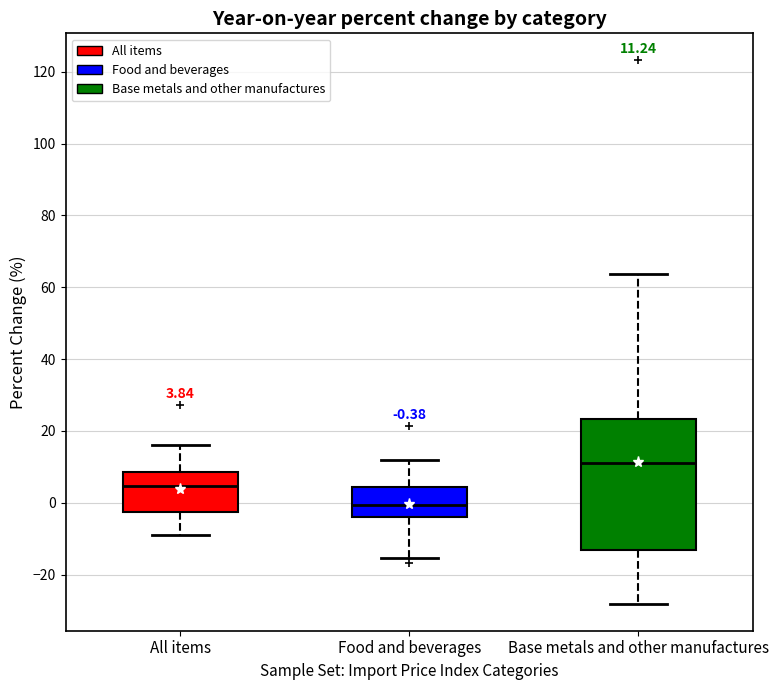

Which box is the tallest, from its lower edge to its upper edge?

Base metals and other manufactures